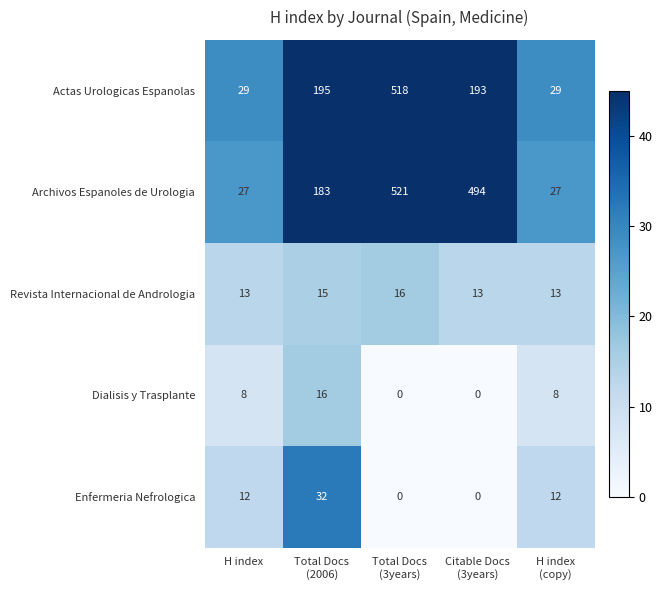

Reading left to right, list all the values displayed in this chart.

Actas Urologicas Espanolas: 29	195	518	193	29
Archivos Espanoles de Urologia: 27	183	521	494	27
Revista Internacional de Andrologia: 13	15	16	13	13
Dialisis y Trasplante: 8	16	0	0	8
Enfermeria Nefrologica: 12	32	0	0	12